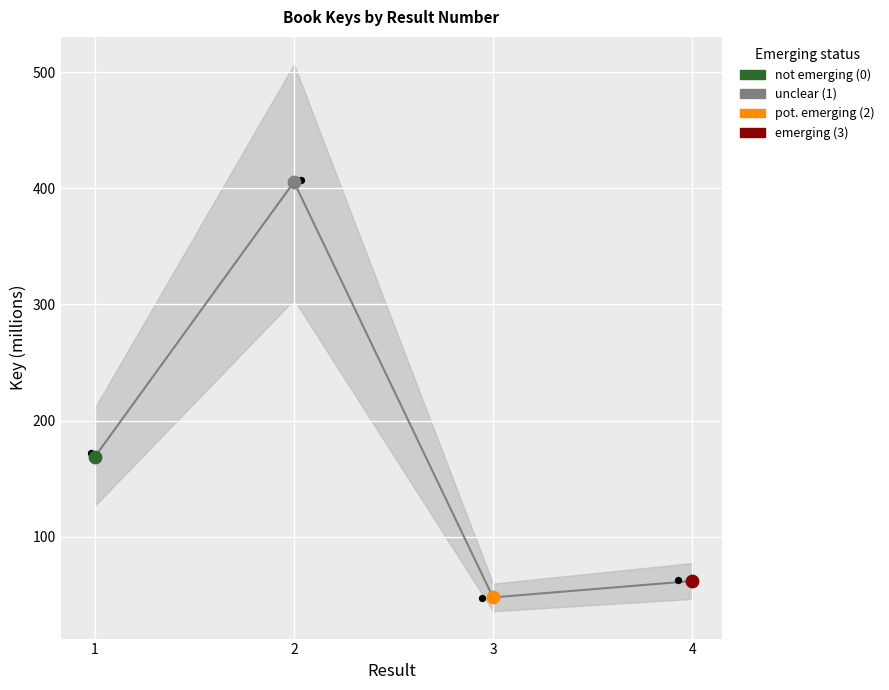

What is the change in value from 3 to 4?

+14.1